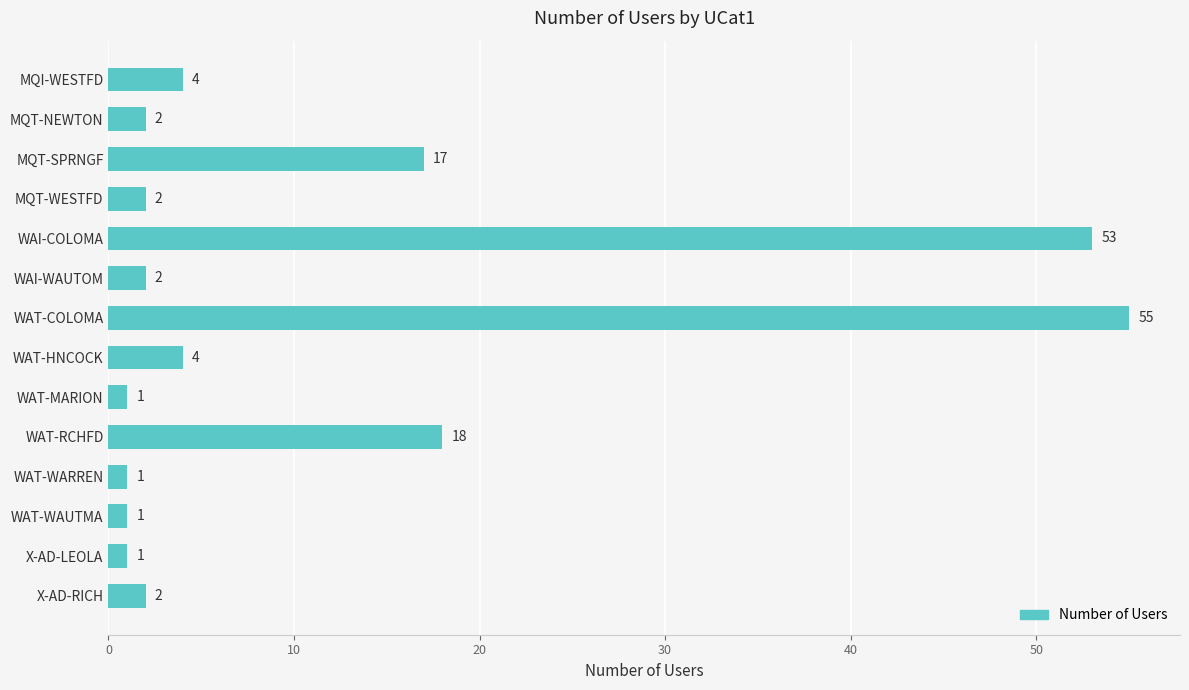

Which has a higher value, WAT-HNCOCK or WAT-WARREN?

WAT-HNCOCK